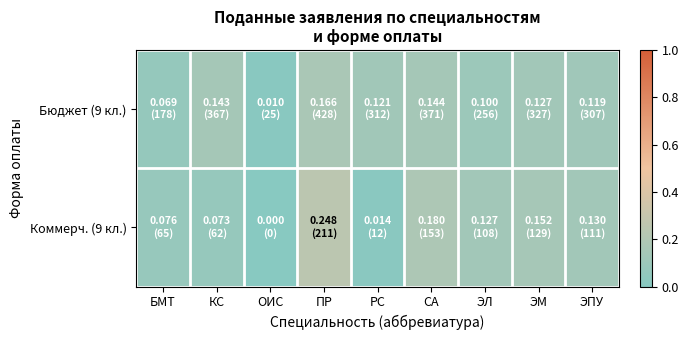

Reading left to right, extract all data points from this chart.

Бюджет (9 кл.): БМТ=0.1	КС=0.1	ОИС=0.0	ПР=0.2	РС=0.1	СА=0.1	ЭЛ=0.1	ЭМ=0.1	ЭПУ=0.1
Коммерч. (9 кл.): БМТ=0.1	КС=0.1	ОИС=0.0	ПР=0.2	РС=0.0	СА=0.2	ЭЛ=0.1	ЭМ=0.2	ЭПУ=0.1